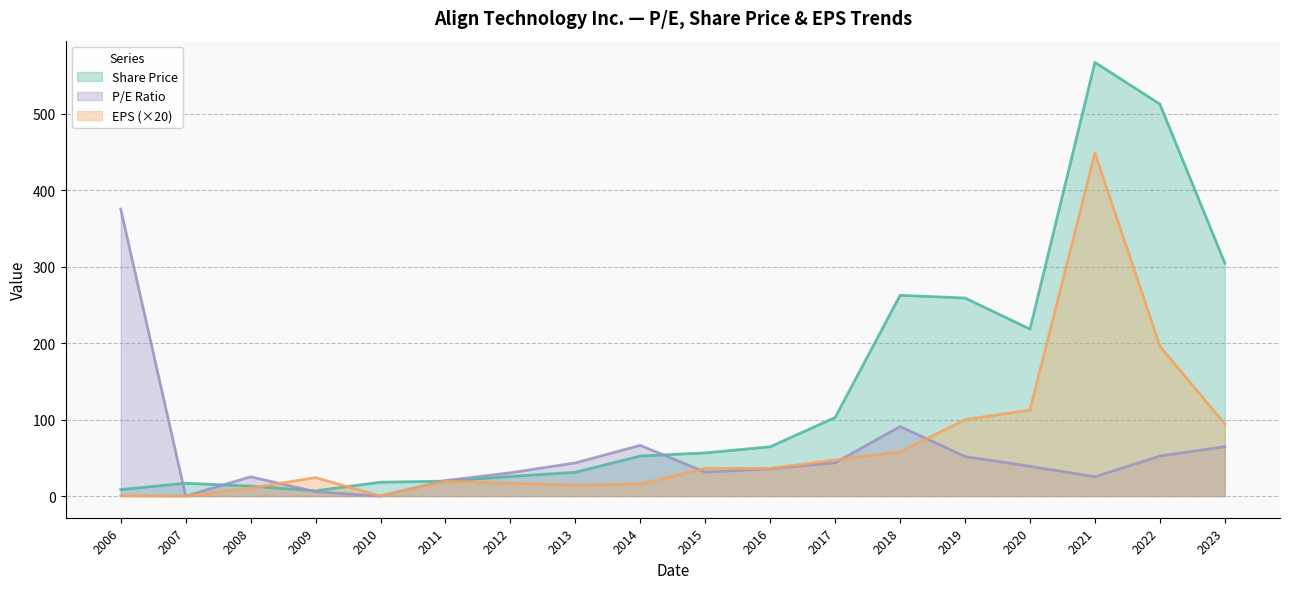

Is the value of EPS at 2020 greater than the value of Share Price at 2015?

Yes